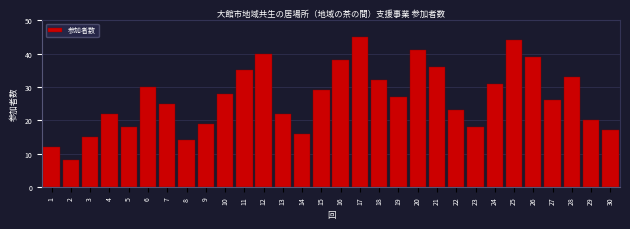

Reading left to right, transcribe all the data shown in this chart.

1=12	2=8	3=15	4=22	5=18	6=30	7=25	8=14	9=19	10=28	11=35	12=40	13=22	14=16	15=29	16=38	17=45	18=32	19=27	20=41	21=36	22=23	23=18	24=31	25=44	26=39	27=26	28=33	29=20	30=17